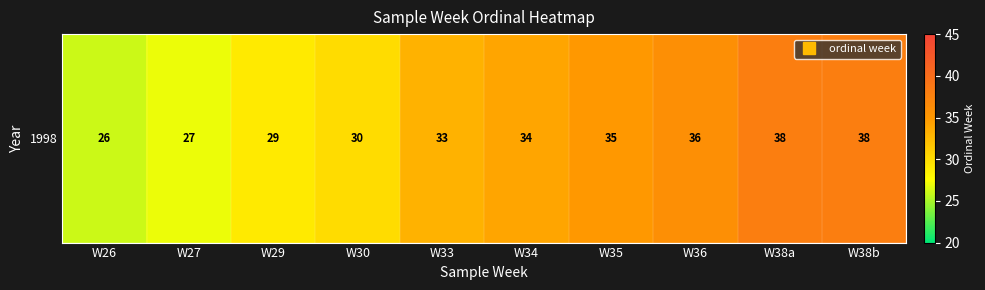

Which category has the highest value across all series?

W38a